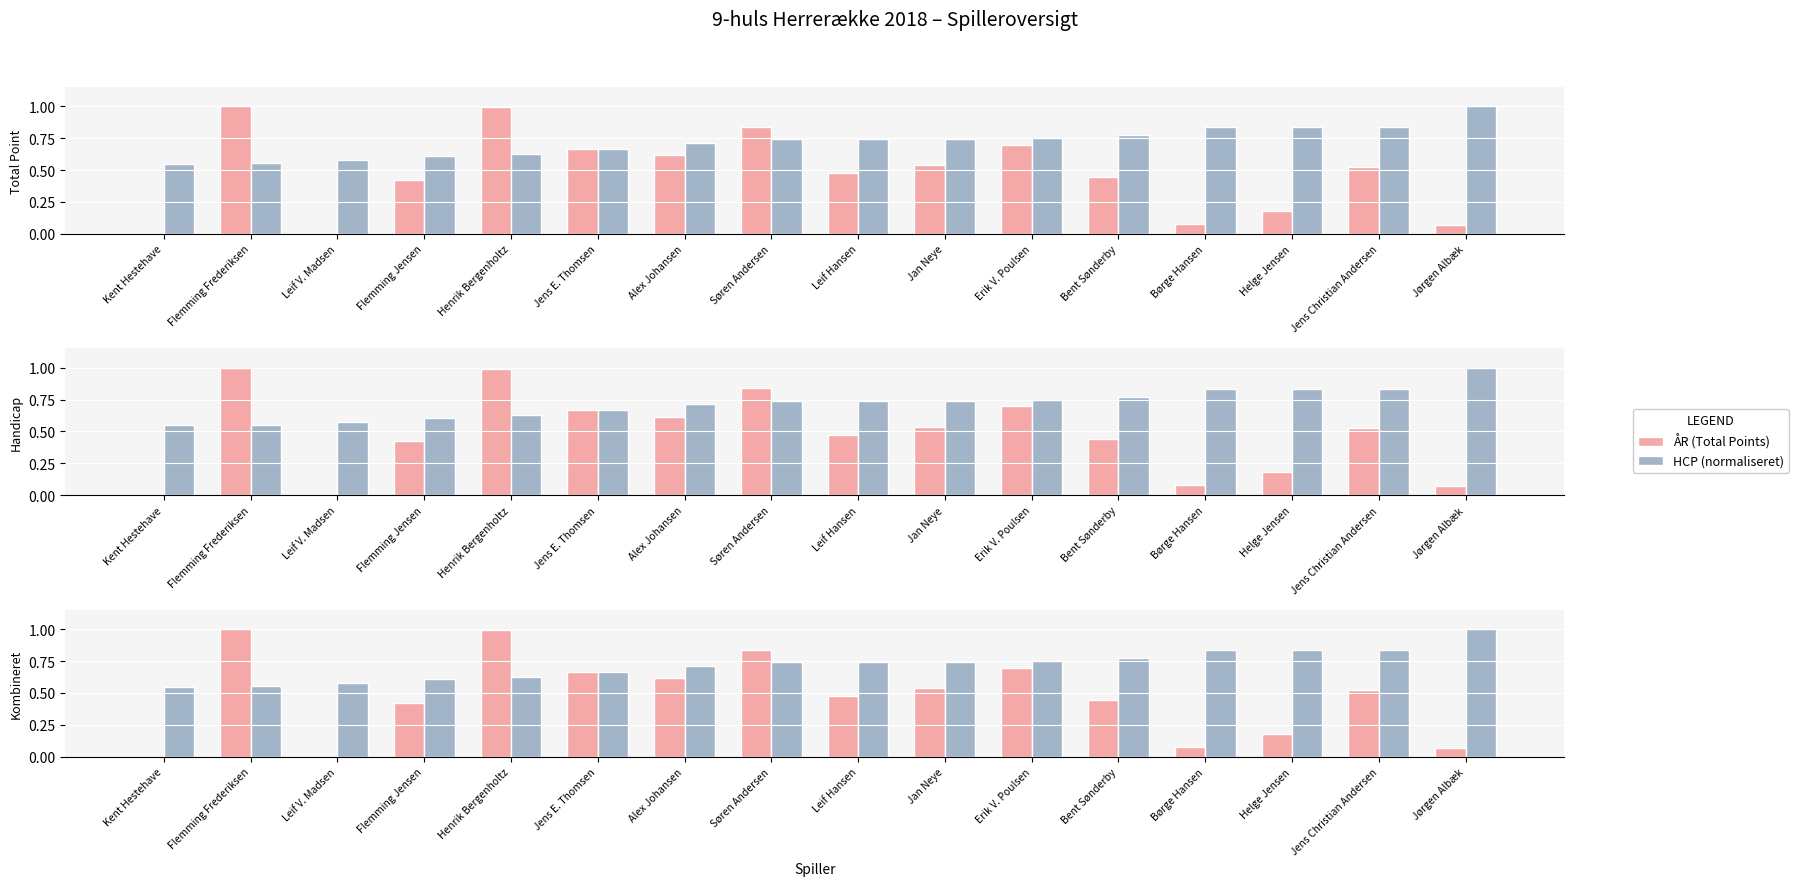

Which series has the widest spread of values?

ÅR (Total Points)